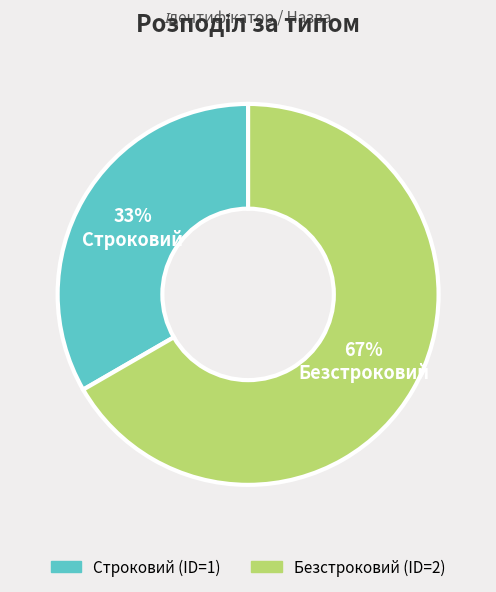

Is it true that Безстроковий is 67% of the pie?

True